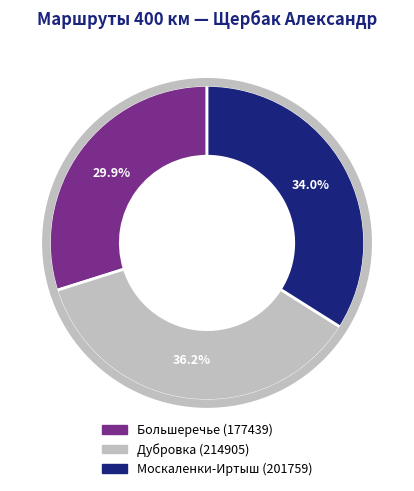

To the nearest percent, what percentage of the pie is Москаленки-Иртыш?

34%